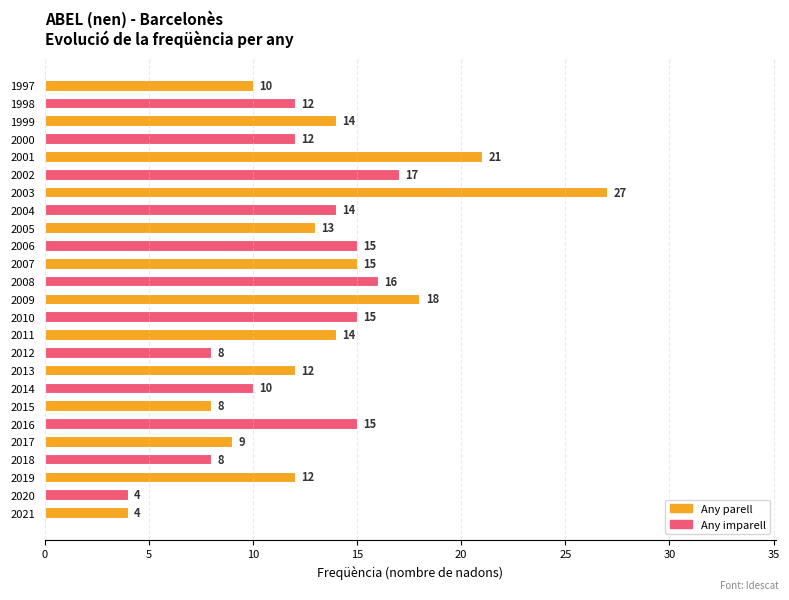

True or false: the data shows 30 at 2002.

False